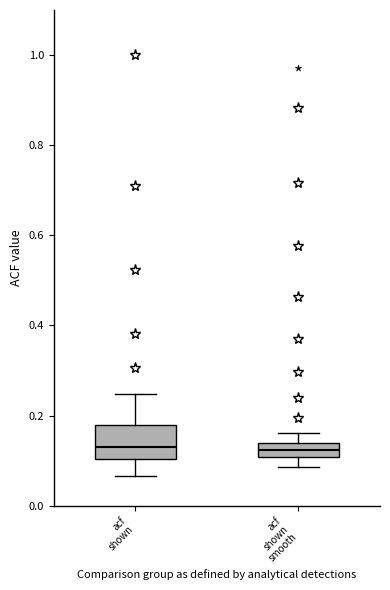

Where is the upper edge of the box for acf shown smooth on the y-axis? The values are not printed on the chart, so give them approximately, as read against the axis.

0.14